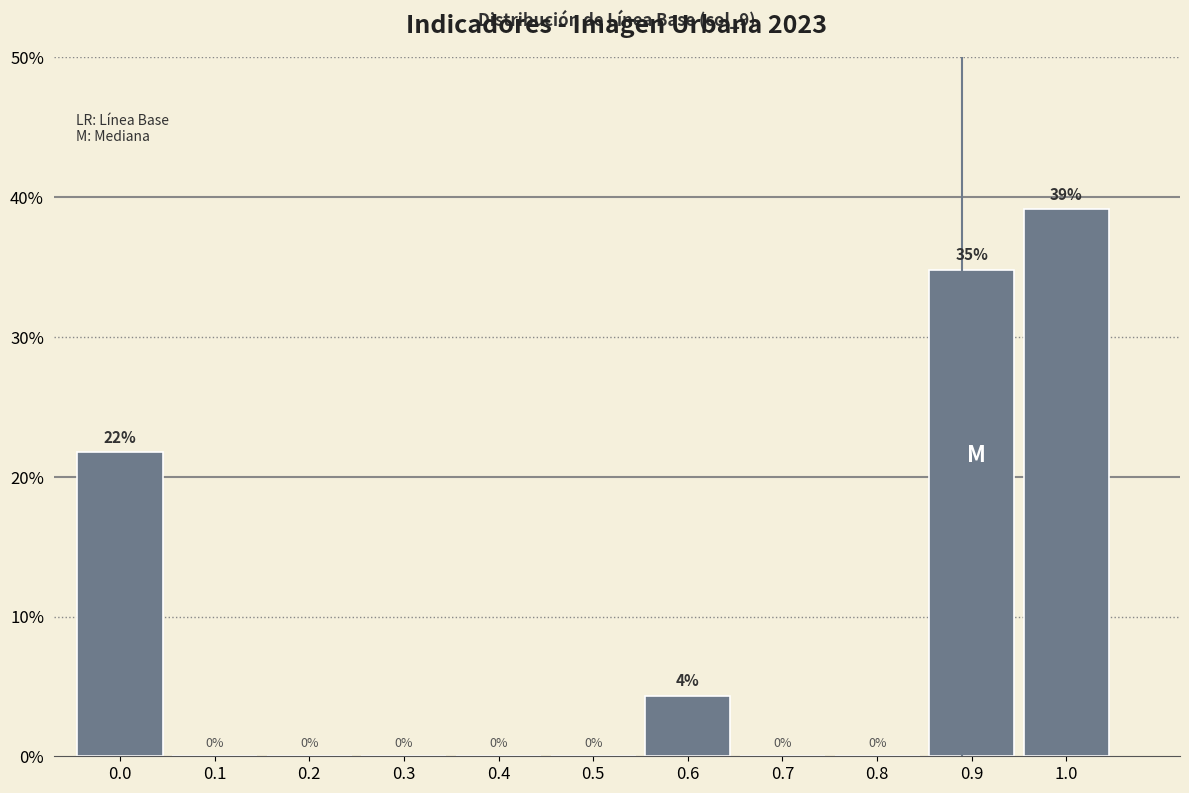

What is the greatest value displayed?

39.1